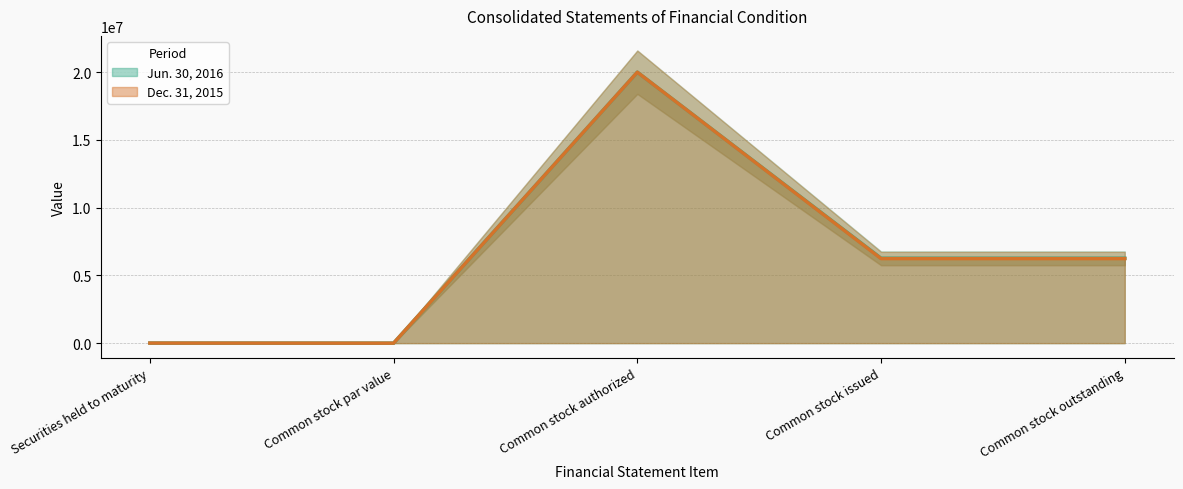

What is the difference between the Jun. 30, 2016 values at Common stock authorized and Securities held to maturity?

19994904